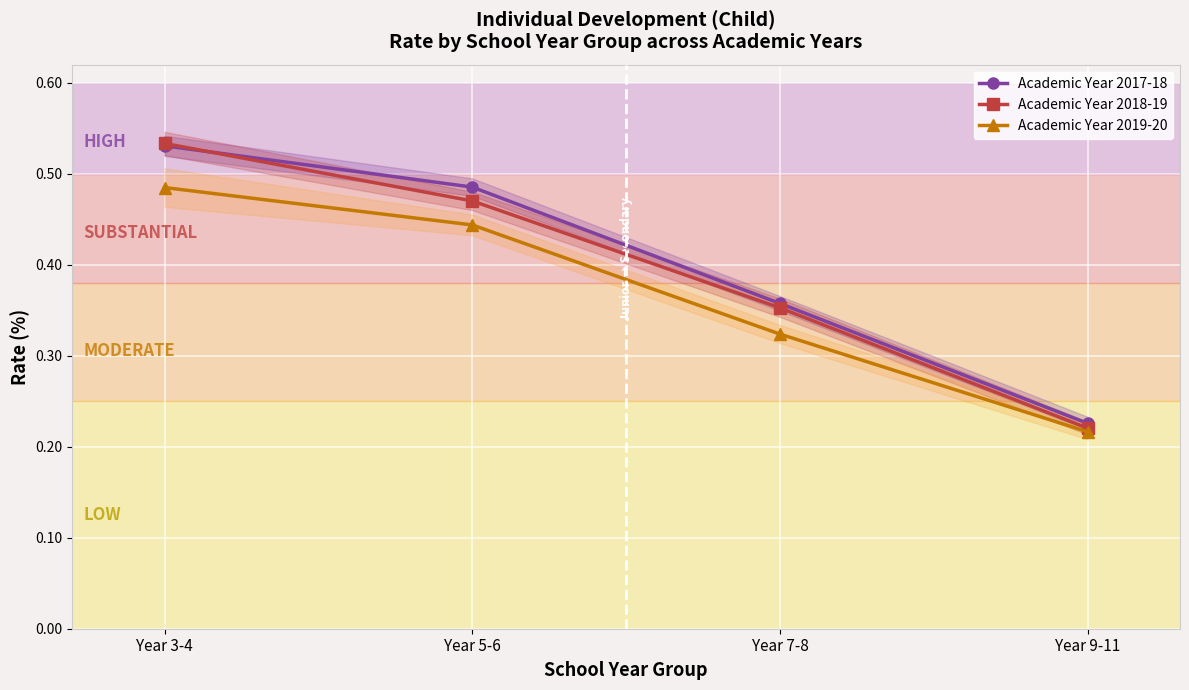

Reading left to right, extract all data points from this chart.

Academic Year 2017-18: 0.5	0.5	0.4	0.2
Academic Year 2018-19: 0.5	0.5	0.4	0.2
Academic Year 2019-20: 0.5	0.4	0.3	0.2